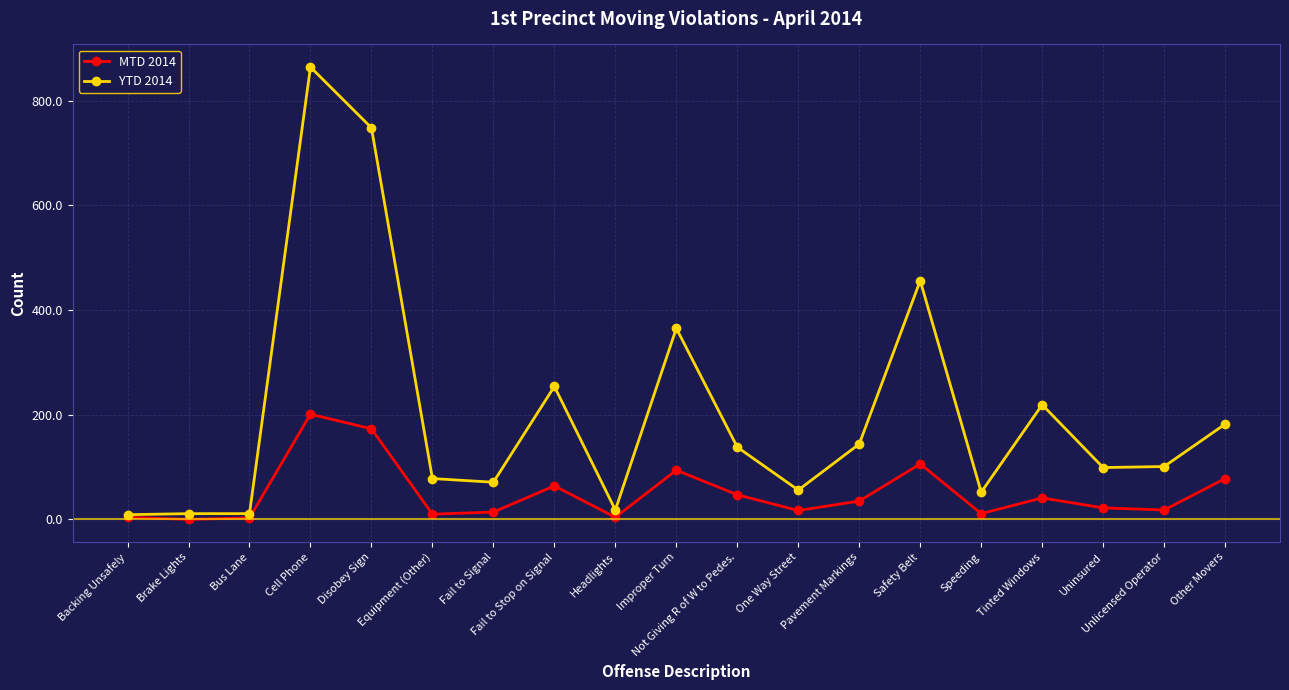

Is this an area chart (filled region under the line)?

No